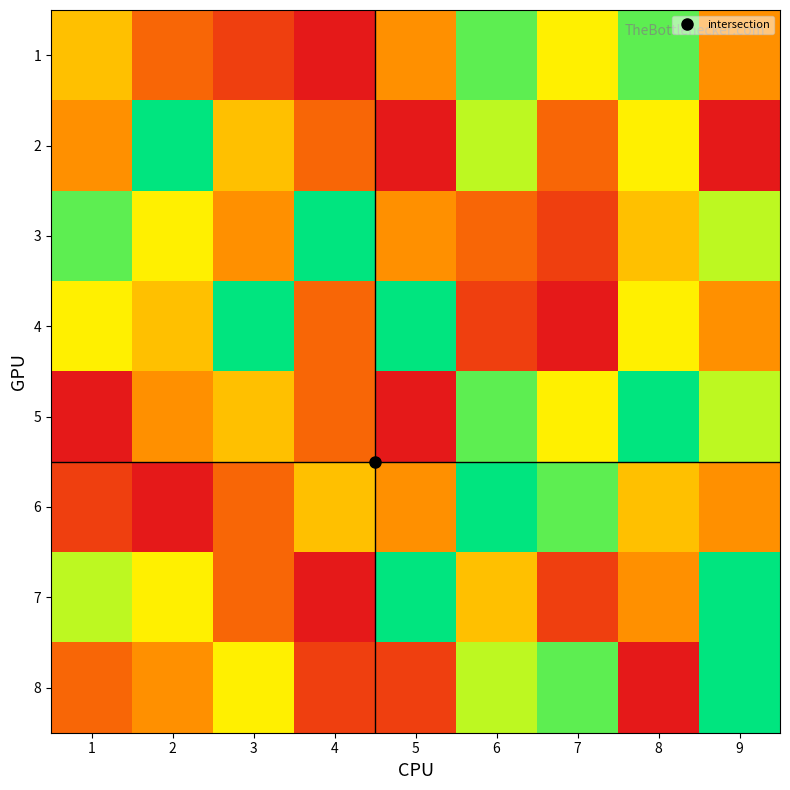

Reading right to left, what are all the values shown in this chart?

1: 9=4	8=8	7=6	6=8	5=4	4=1	3=2	2=3	1=5
2: 9=1	8=6	7=3	6=7	5=1	4=3	3=5	2=9	1=4
3: 9=7	8=5	7=2	6=3	5=4	4=9	3=4	2=6	1=8
4: 9=4	8=6	7=1	6=2	5=9	4=3	3=9	2=5	1=6
5: 9=7	8=9	7=6	6=8	5=1	4=3	3=5	2=4	1=1
6: 9=4	8=5	7=8	6=9	5=4	4=5	3=3	2=1	1=2
7: 9=9	8=4	7=2	6=5	5=9	4=1	3=3	2=6	1=7
8: 9=9	8=1	7=8	6=7	5=2	4=2	3=6	2=4	1=3